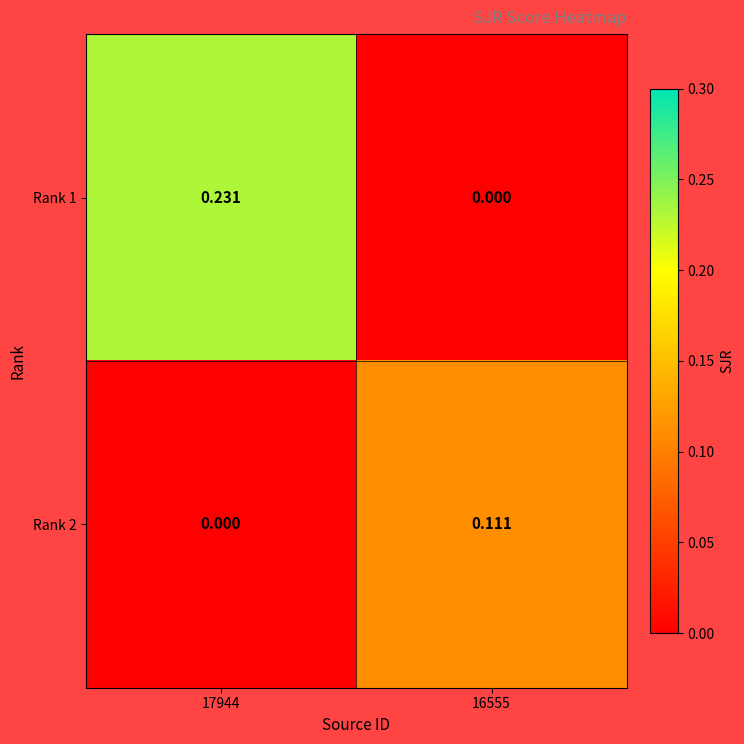

How many series are shown in this chart?

2